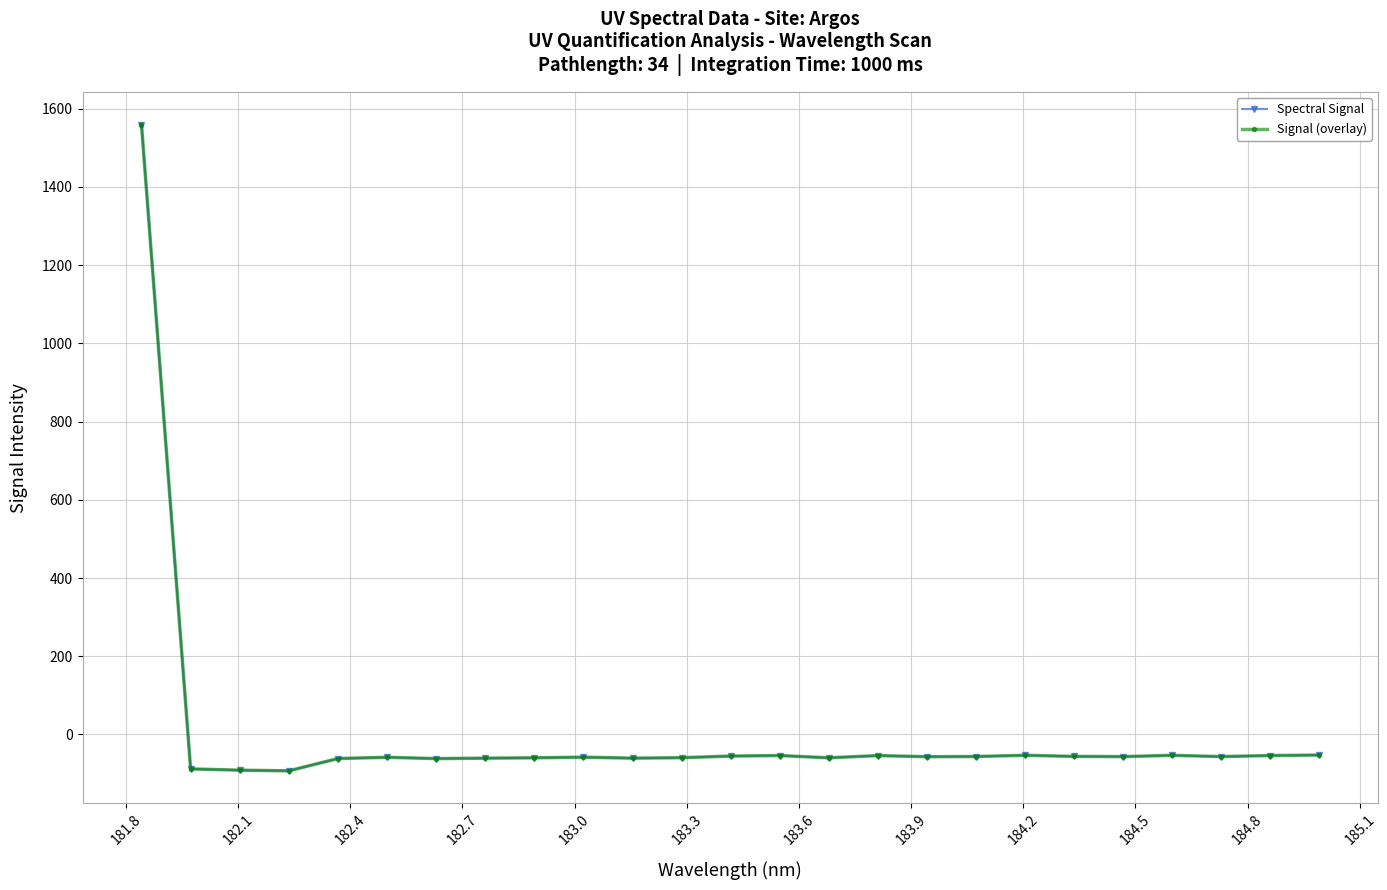

What is the difference between the second highest and second lowest values in the Spectral Signal series?

38.7